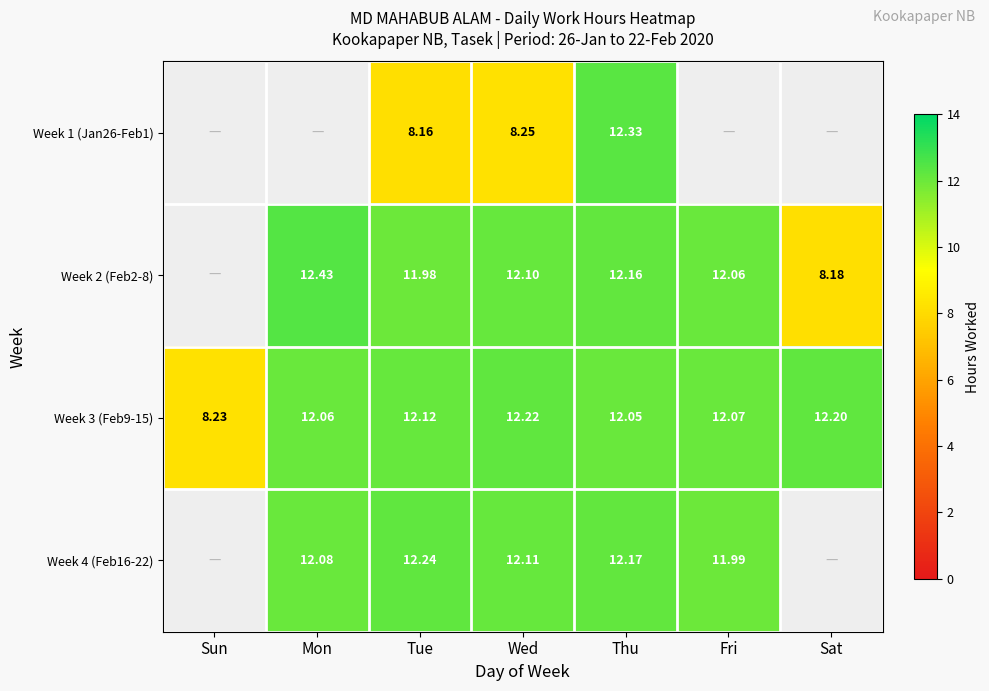

How many data points in Week 3 (Feb9-15) are less than 12?

1